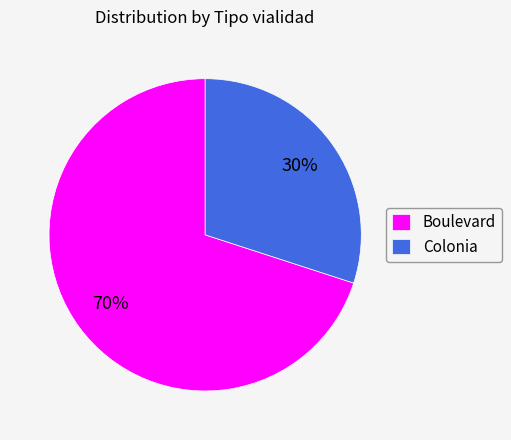

True or false: Colonia accounts for 30% of the total.

True